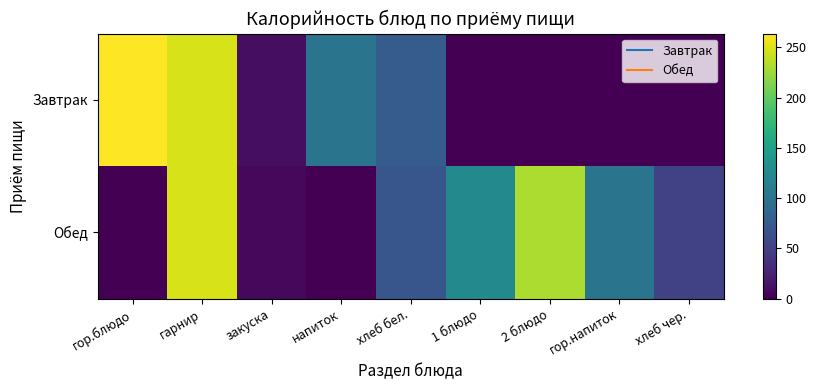

What is the spread (max minus min) of values at напиток?

102.0